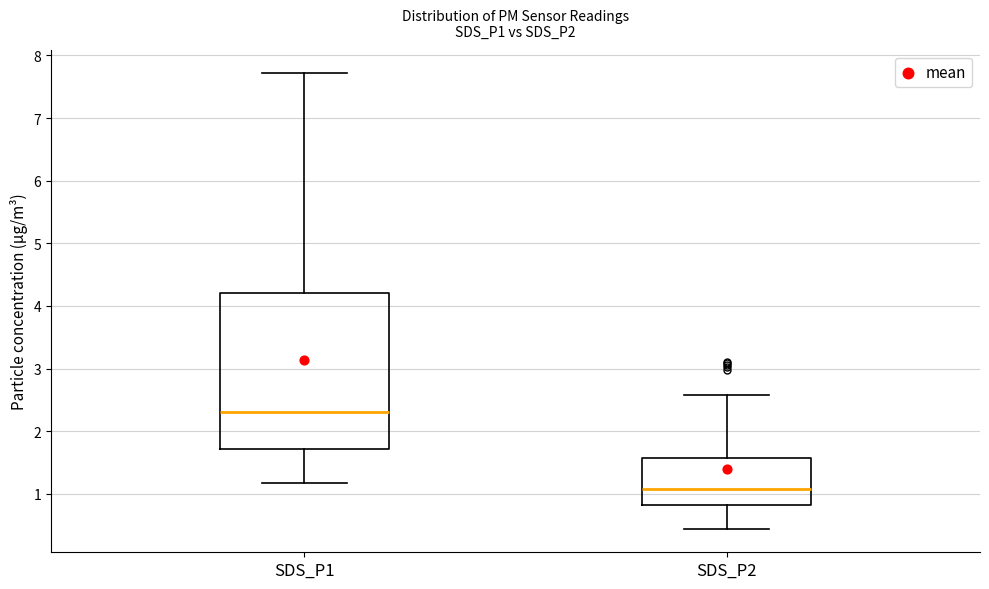

Which box's median line is the lowest?

SDS_P2